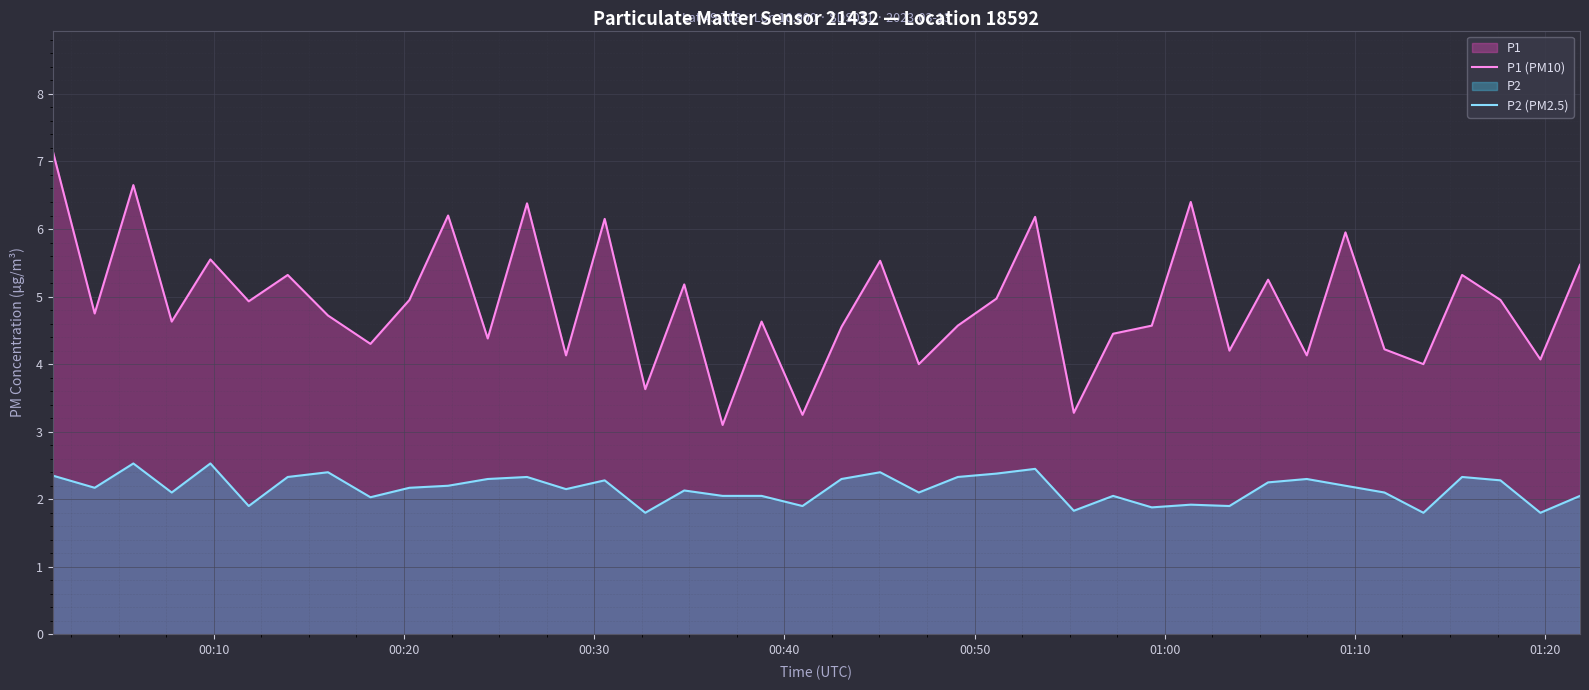

Which series has the largest total across all categories?

P1 (PM10)